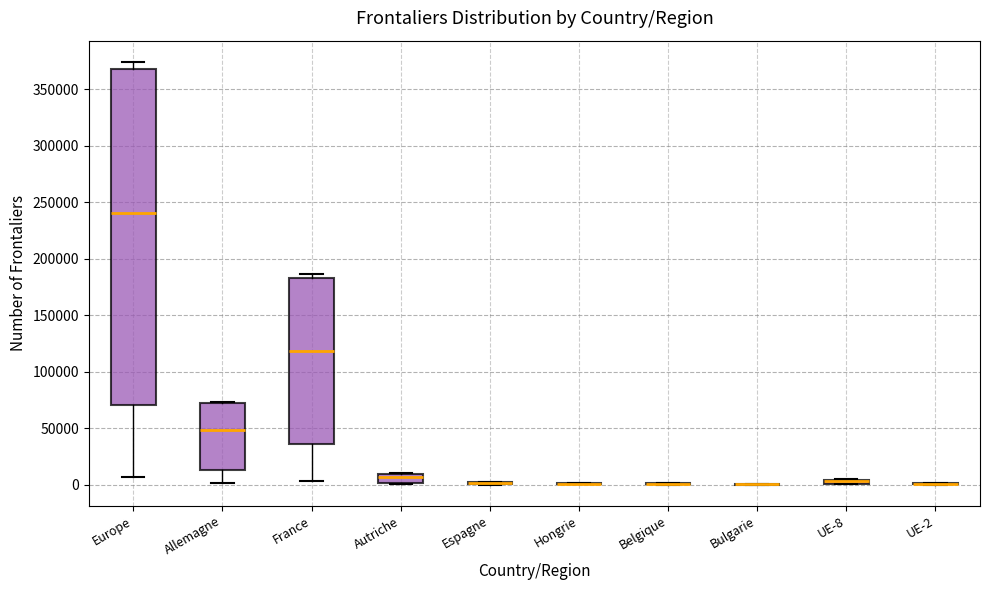

Which box is the tallest, from its lower edge to its upper edge?

Europe